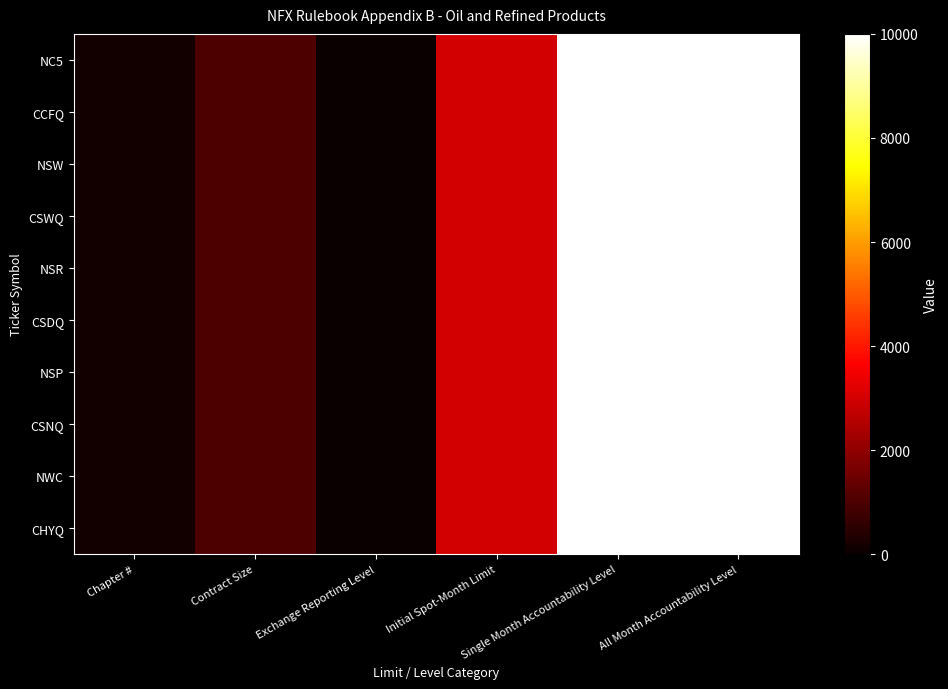

Reading right to left, list all the values displayed in this chart.

NC5: All Month Accountability Level=10000	Single Month Accountability Level=10000	Initial Spot-Month Limit=3000	Exchange Reporting Level=25	Contract Size=1000	Chapter #=135
CCFQ: All Month Accountability Level=10000	Single Month Accountability Level=10000	Initial Spot-Month Limit=3000	Exchange Reporting Level=25	Contract Size=1000	Chapter #=136
NSW: All Month Accountability Level=10000	Single Month Accountability Level=10000	Initial Spot-Month Limit=3000	Exchange Reporting Level=25	Contract Size=1000	Chapter #=137
CSWQ: All Month Accountability Level=10000	Single Month Accountability Level=10000	Initial Spot-Month Limit=3000	Exchange Reporting Level=25	Contract Size=1000	Chapter #=138
NSR: All Month Accountability Level=10000	Single Month Accountability Level=10000	Initial Spot-Month Limit=3000	Exchange Reporting Level=25	Contract Size=1000	Chapter #=139
CSDQ: All Month Accountability Level=10000	Single Month Accountability Level=10000	Initial Spot-Month Limit=3000	Exchange Reporting Level=25	Contract Size=1000	Chapter #=140
NSP: All Month Accountability Level=10000	Single Month Accountability Level=10000	Initial Spot-Month Limit=3000	Exchange Reporting Level=25	Contract Size=1000	Chapter #=141
CSNQ: All Month Accountability Level=10000	Single Month Accountability Level=10000	Initial Spot-Month Limit=3000	Exchange Reporting Level=25	Contract Size=1000	Chapter #=142
NWC: All Month Accountability Level=10000	Single Month Accountability Level=10000	Initial Spot-Month Limit=3000	Exchange Reporting Level=25	Contract Size=1000	Chapter #=143
CHYQ: All Month Accountability Level=10000	Single Month Accountability Level=10000	Initial Spot-Month Limit=3000	Exchange Reporting Level=25	Contract Size=1000	Chapter #=144